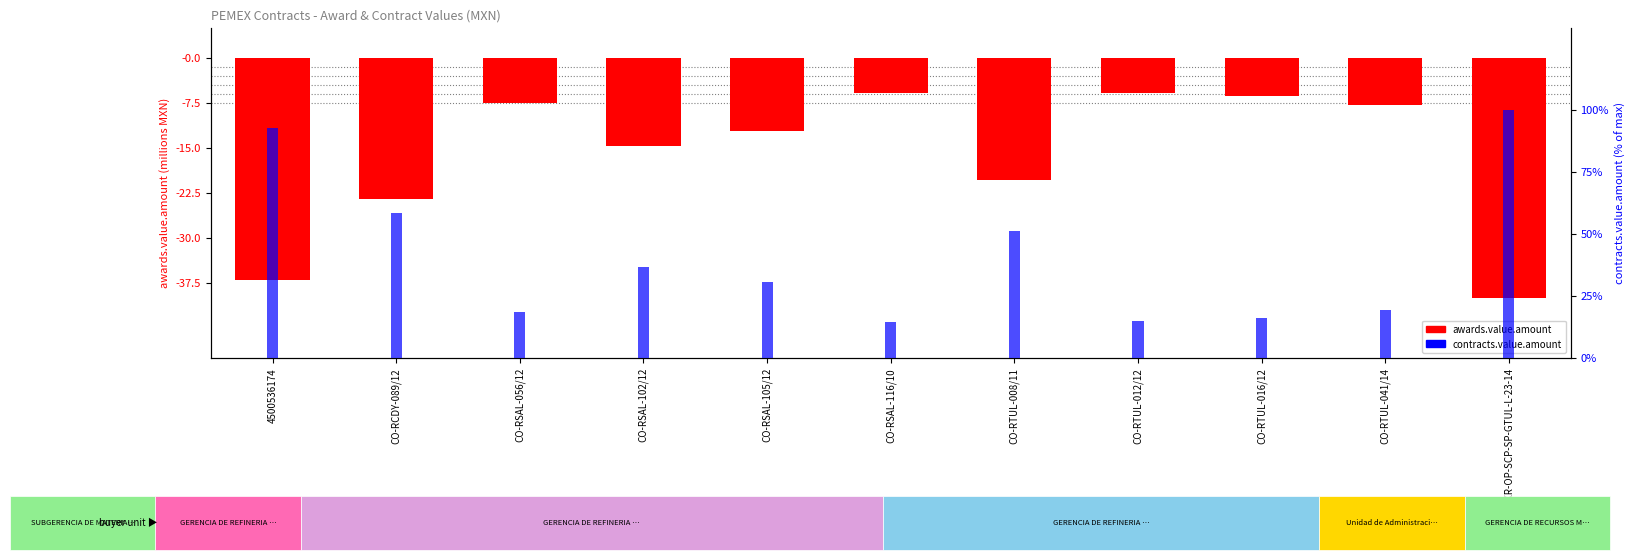

Reading right to left, extract all data points from this chart.

awards.value.amount: -40.0	-7.8	-6.4	-5.9	-20.4	-5.8	-12.2	-14.6	-7.5	-23.4	-37.0
contracts.value.amount: 100.0	19.4	16.0	14.8	51.0	14.6	30.6	36.6	18.7	58.6	92.6